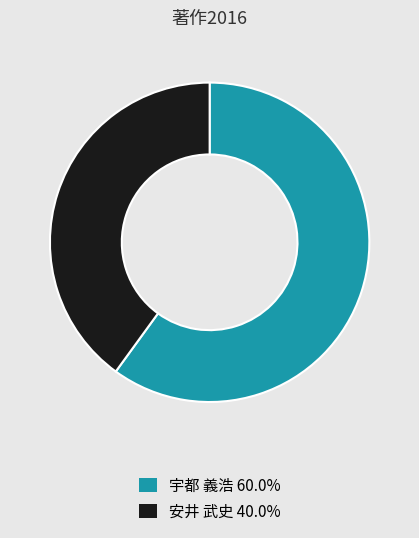

Is there a majority slice in this chart?

Yes